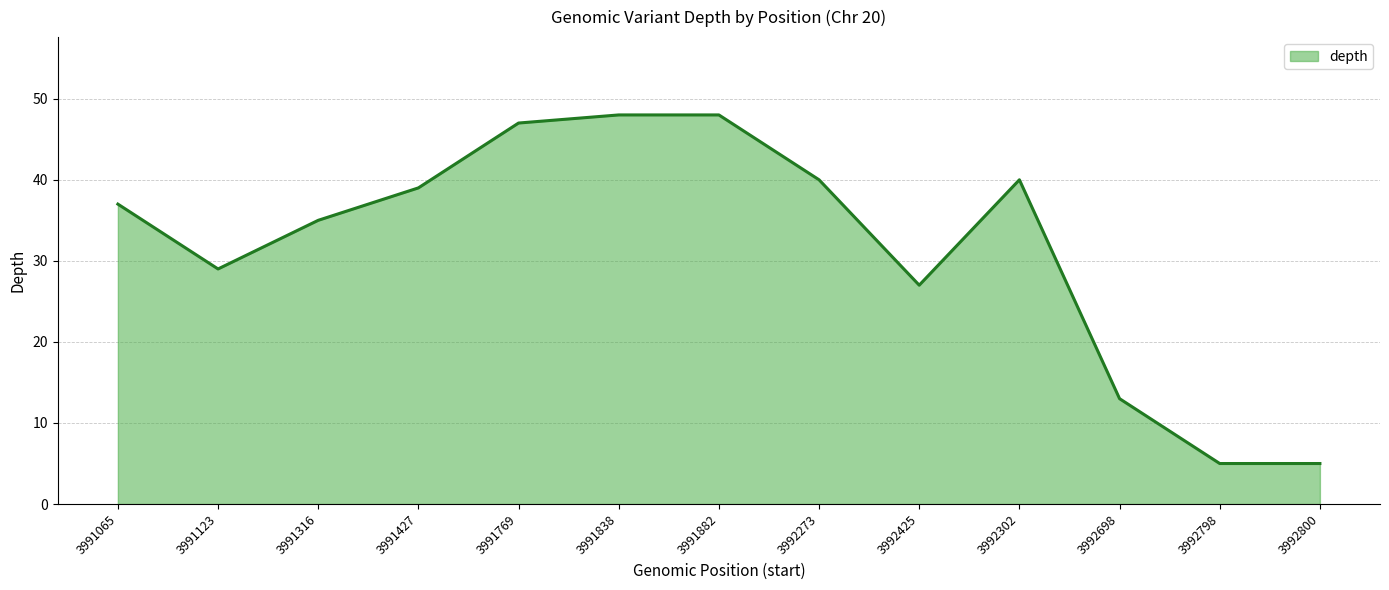

Which has a higher value, 3992800 or 3991065?

3991065